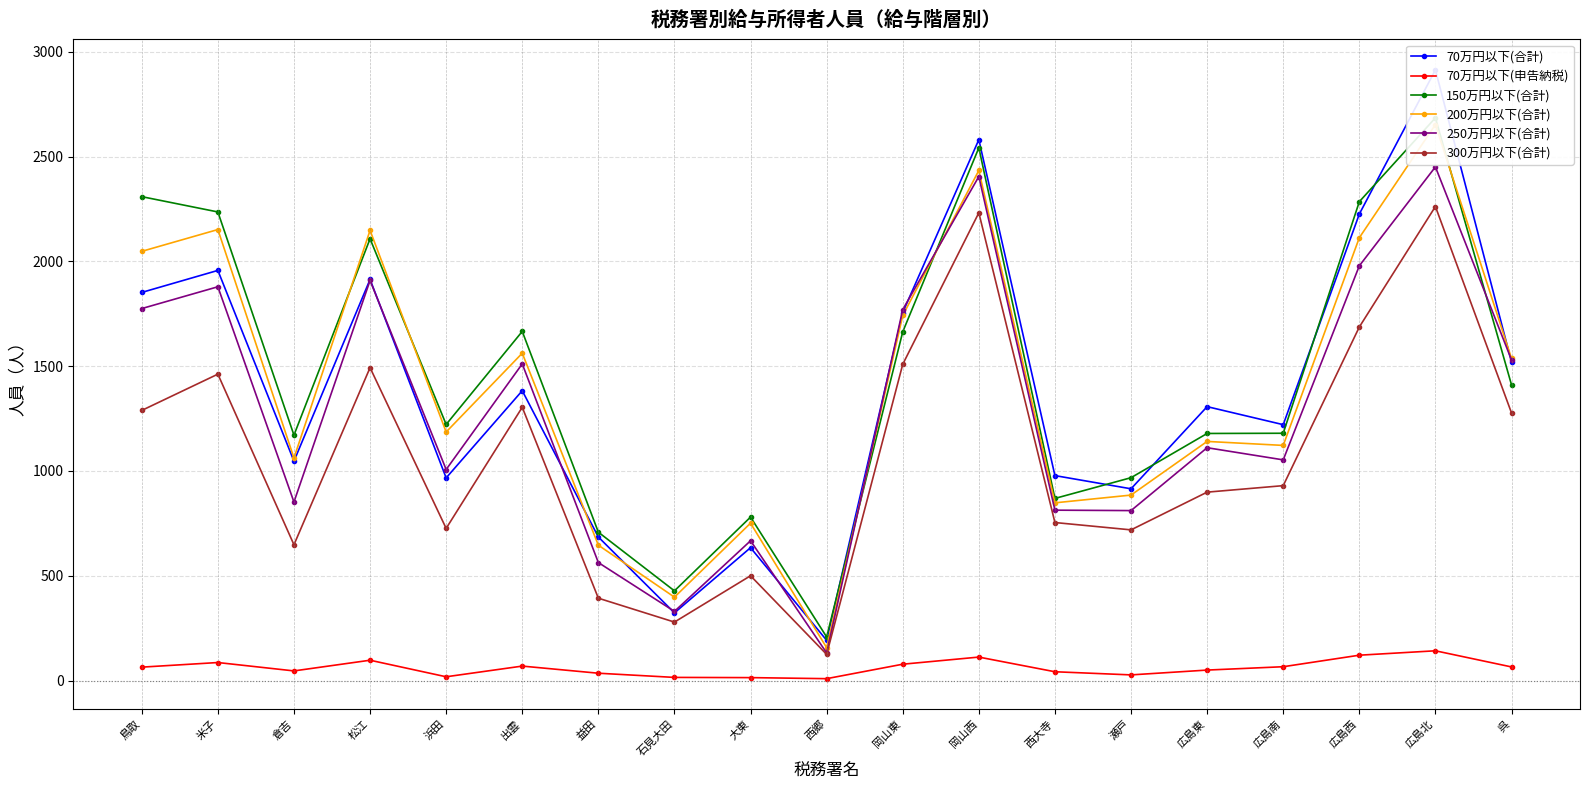

How many interior local valleys does the 150万円以下(合計) series have?

5